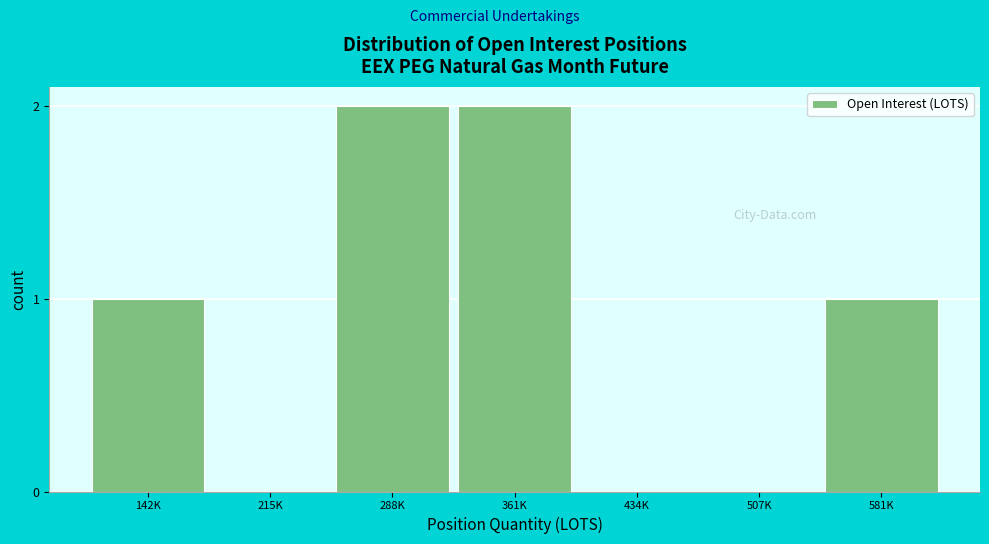

Reading left to right, what are all the values shown in this chart?

142K=1	215K=0	288K=2	361K=2	434K=0	507K=0	581K=1